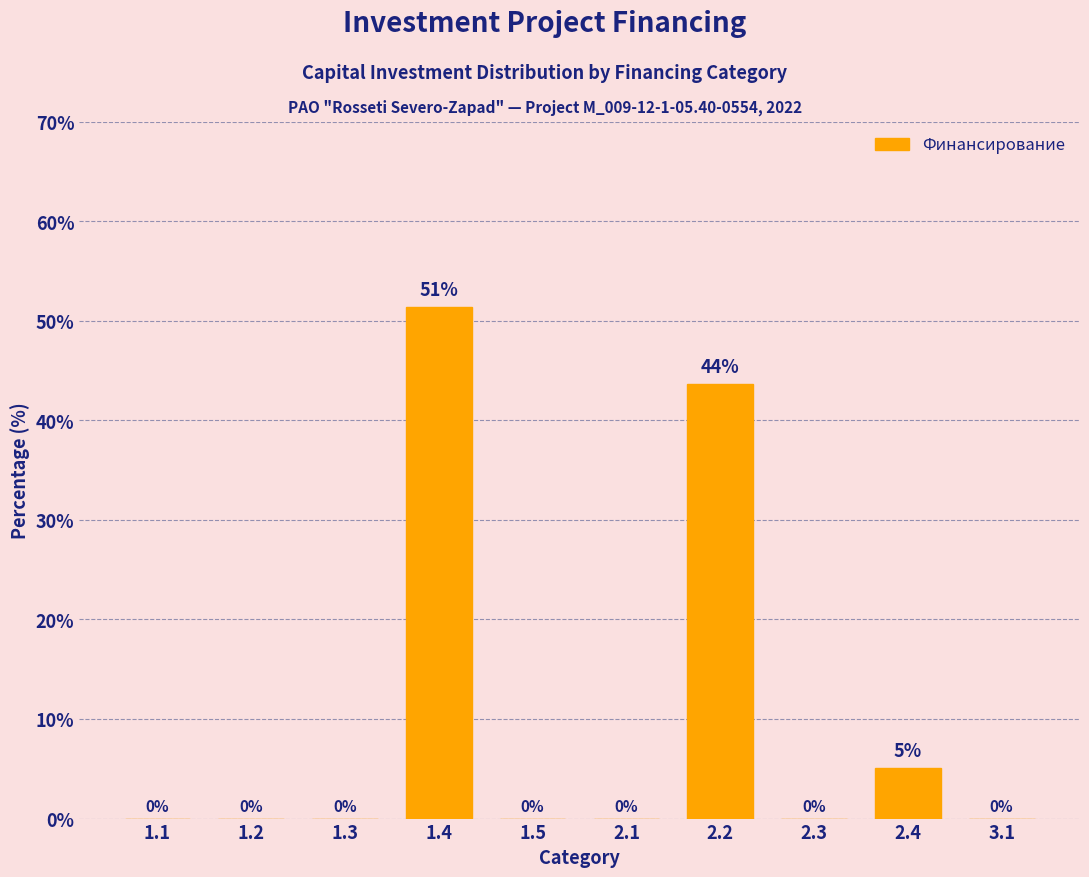

What is the maximum value shown in the chart?

51.3